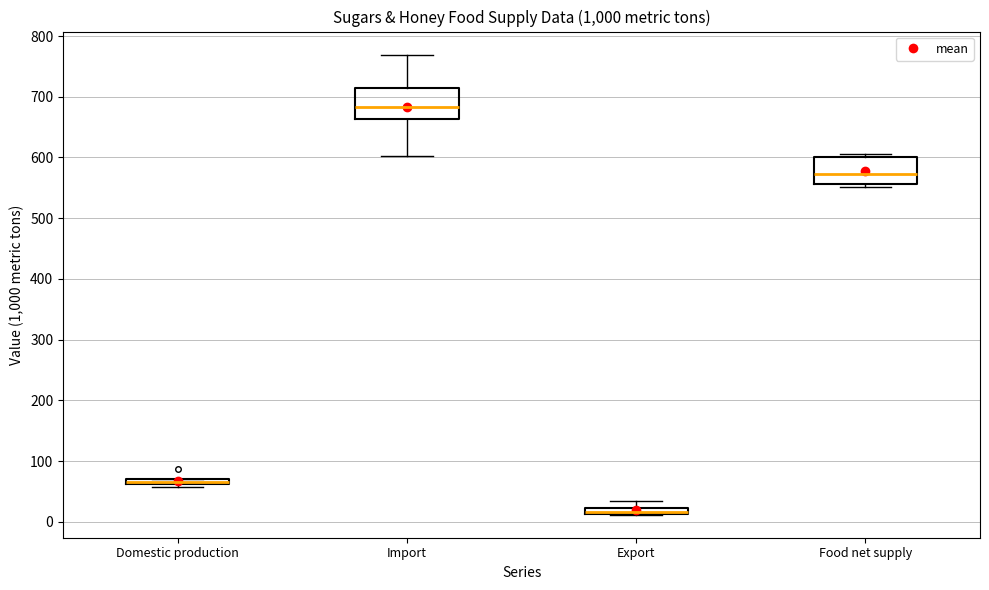

Where is the upper edge of the box for Import on the y-axis? The values are not printed on the chart, so give them approximately, as read against the axis.

710